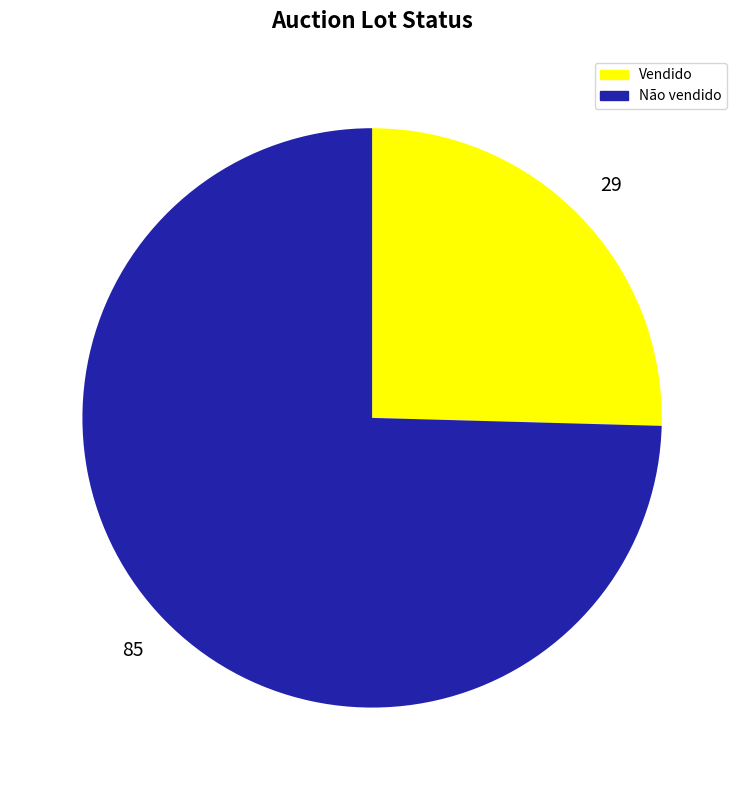

Approximately how many times larger is the value at Vendido compared to Não vendido?

0.3